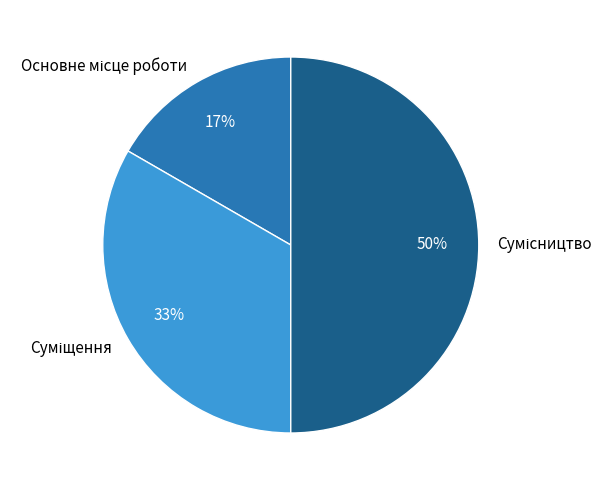

To the nearest percent, what is the difference between the largest and smallest slice percentages?

33%